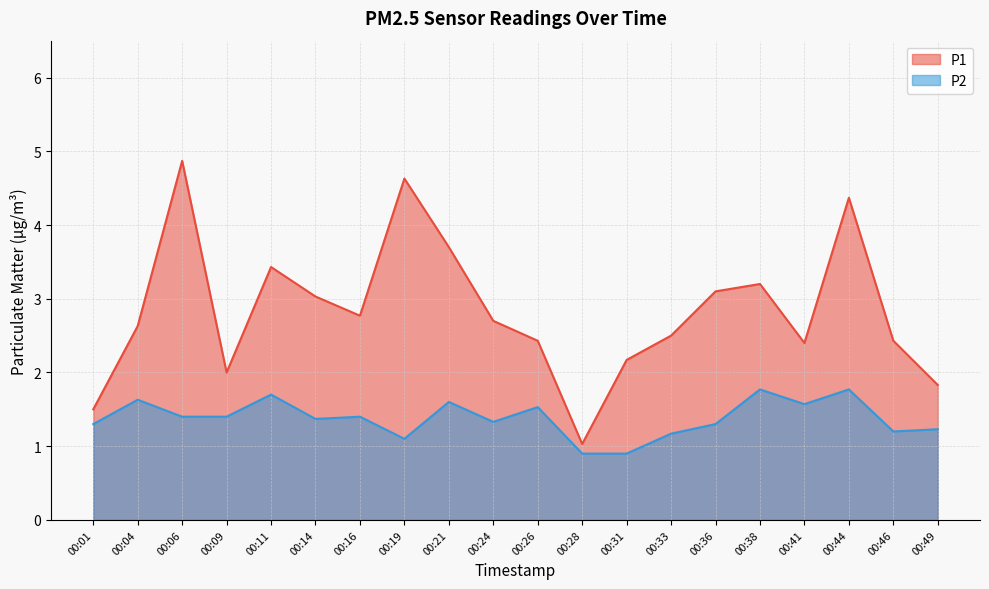

Reading right to left, extract all data points from this chart.

P1: 1.8	2.4	4.4	2.4	3.2	3.1	2.5	2.2	1.0	2.4	2.7	3.7	4.6	2.8	3.0	3.4	2.0	4.9	2.6	1.5
P2: 1.2	1.2	1.8	1.6	1.8	1.3	1.2	0.9	0.9	1.5	1.3	1.6	1.1	1.4	1.4	1.7	1.4	1.4	1.6	1.3